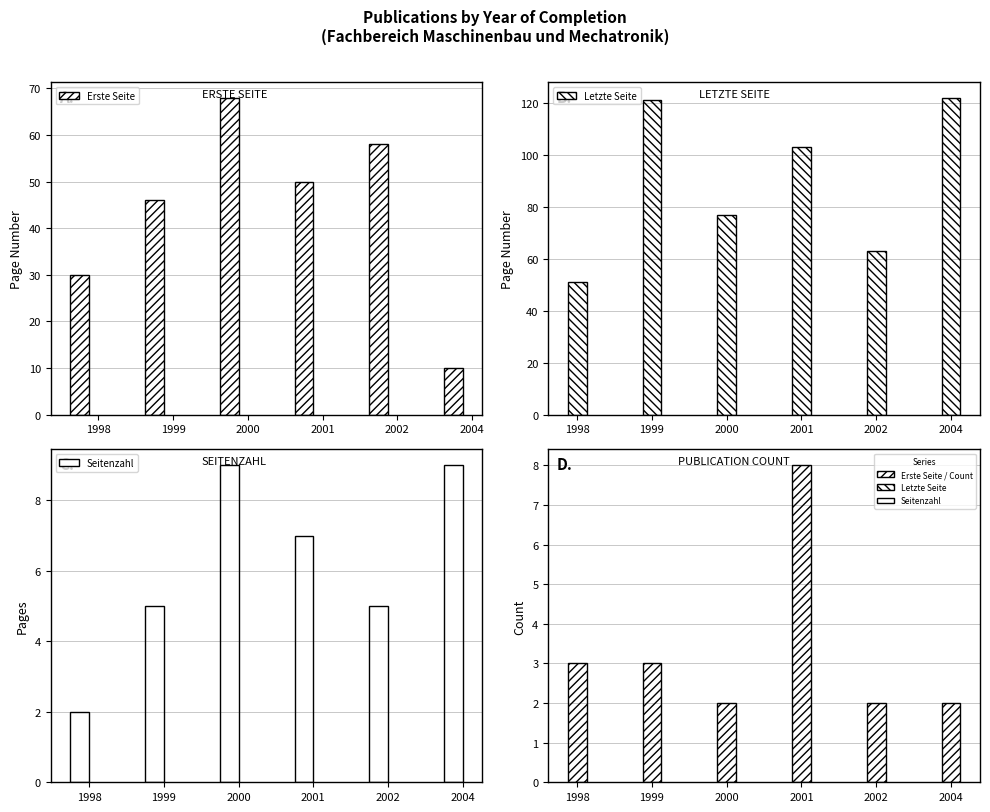

What is the value of the Erste Seite bar at the 4th from the left?

50